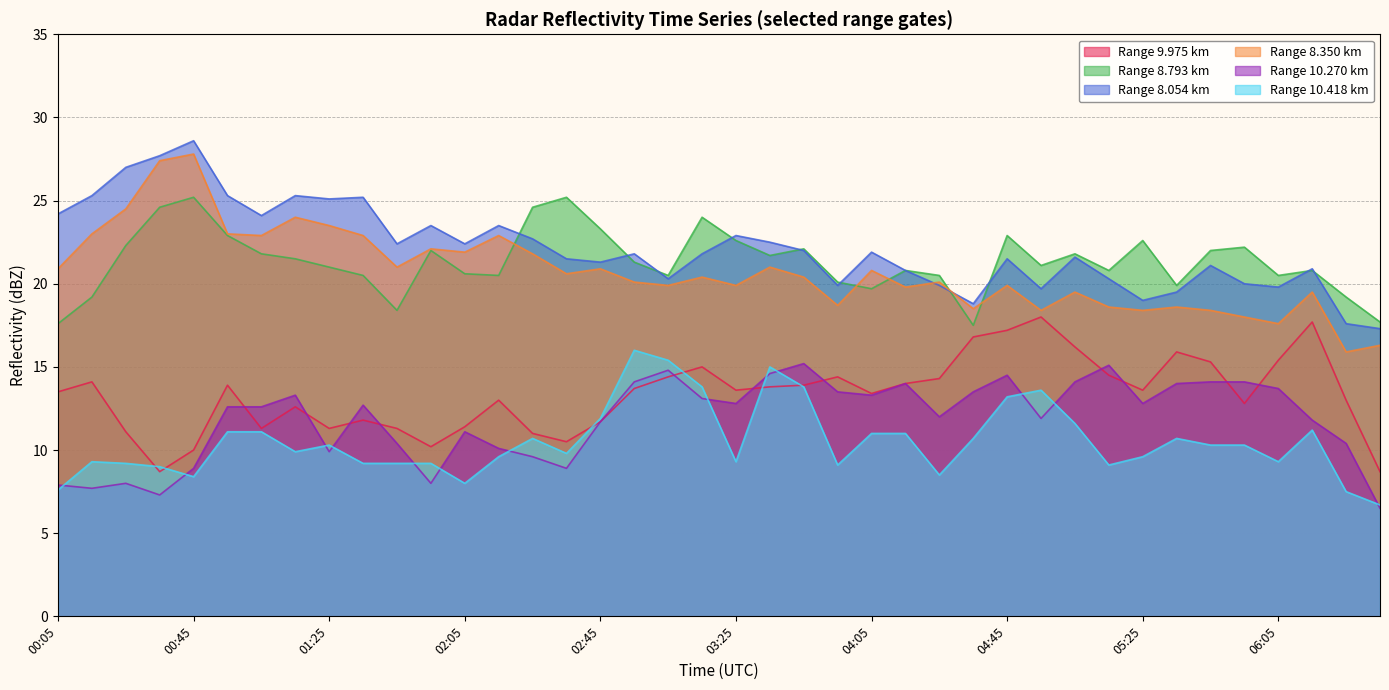

What is the sum of the 8.054 values at 00:05 and 00:55?

49.5